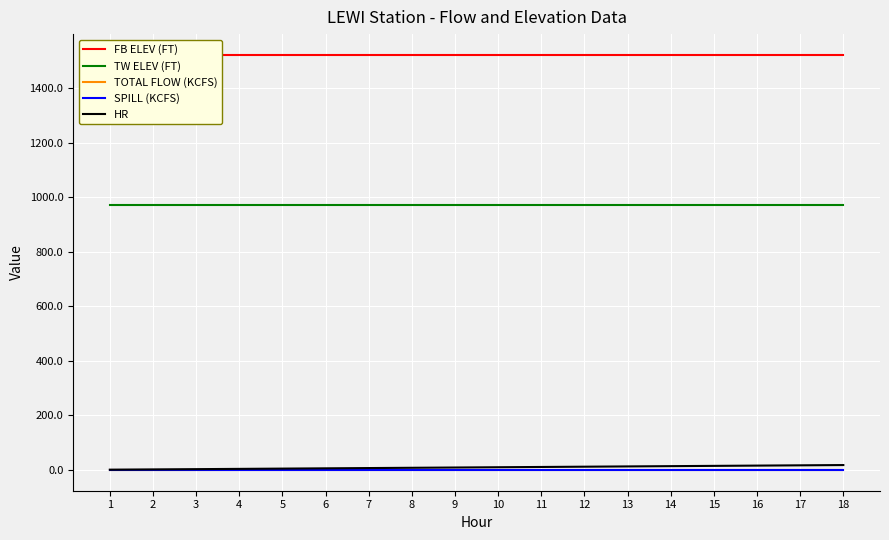

List the series in order of their peak value, lowest first.

SPILL (KCFS), TOTAL FLOW (KCFS), HR, TW ELEV (FT), FB ELEV (FT)